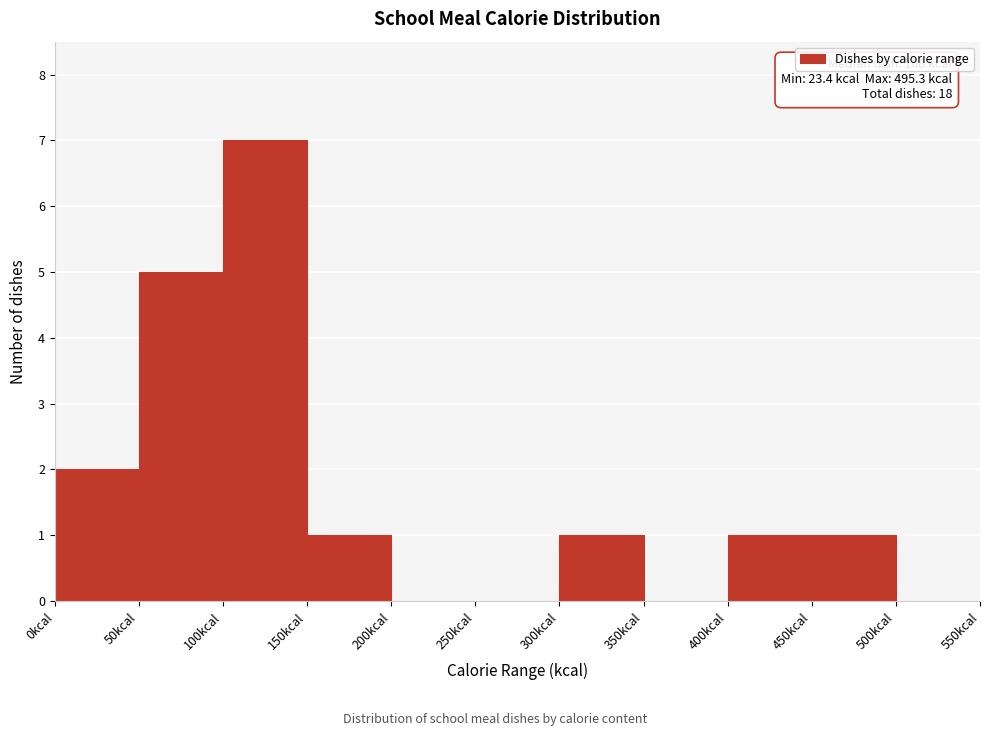

Over which range of the x-axis is the bar tallest?

100 to 150